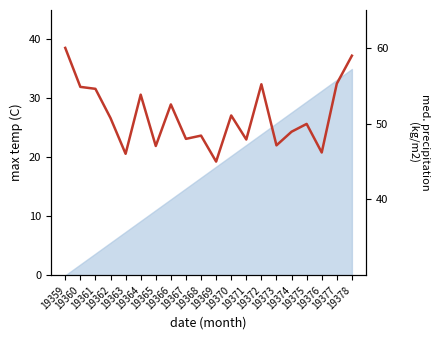

The chart shows a value of 59.0 at 19378. True or false?

True